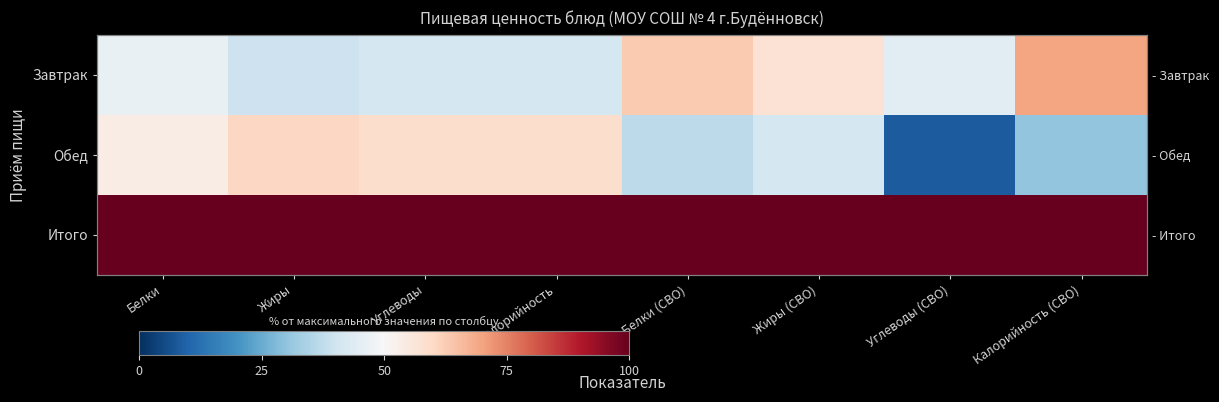

The Итого series shows 100.0 at Жиры. True or false?

True